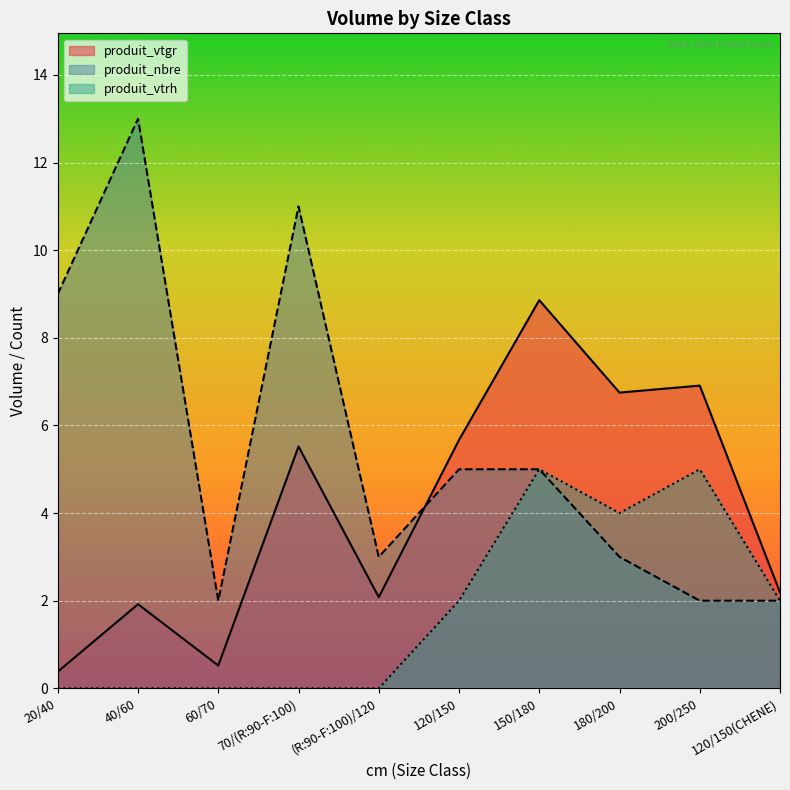

What is the difference between the produit_vtrh values at 120/150 and (R:90-F:100)/120?

2.0